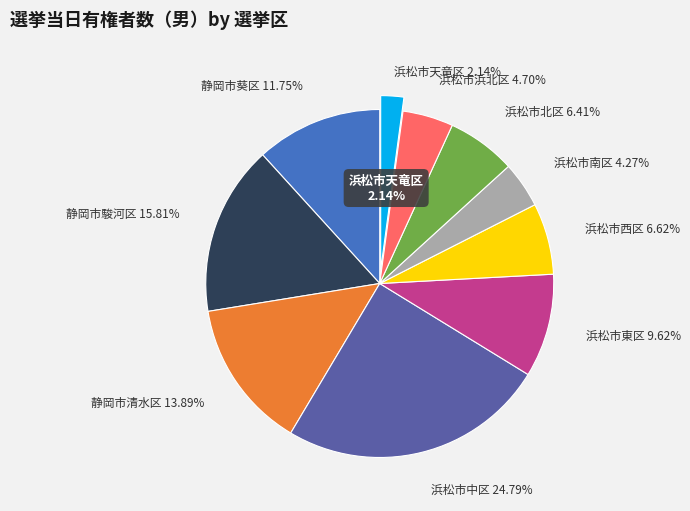

Approximately how many times larger is the value at 浜松市北区 compared to 浜松市天竜区?

3.0